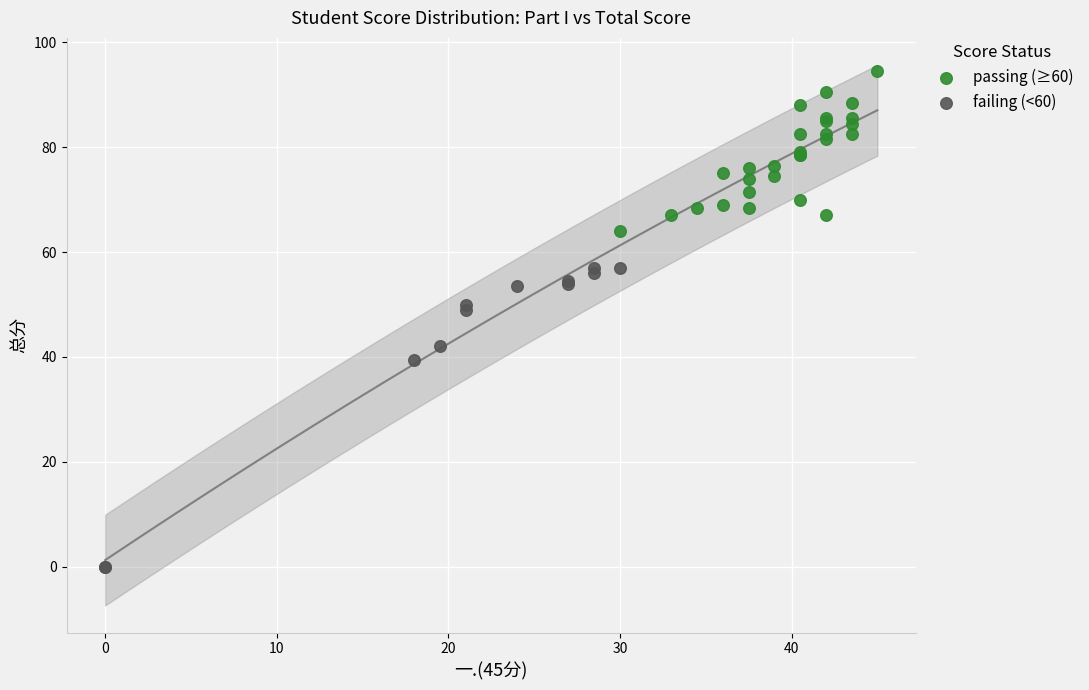

Which series has the largest Y range (max minus min)?

failing (<60)